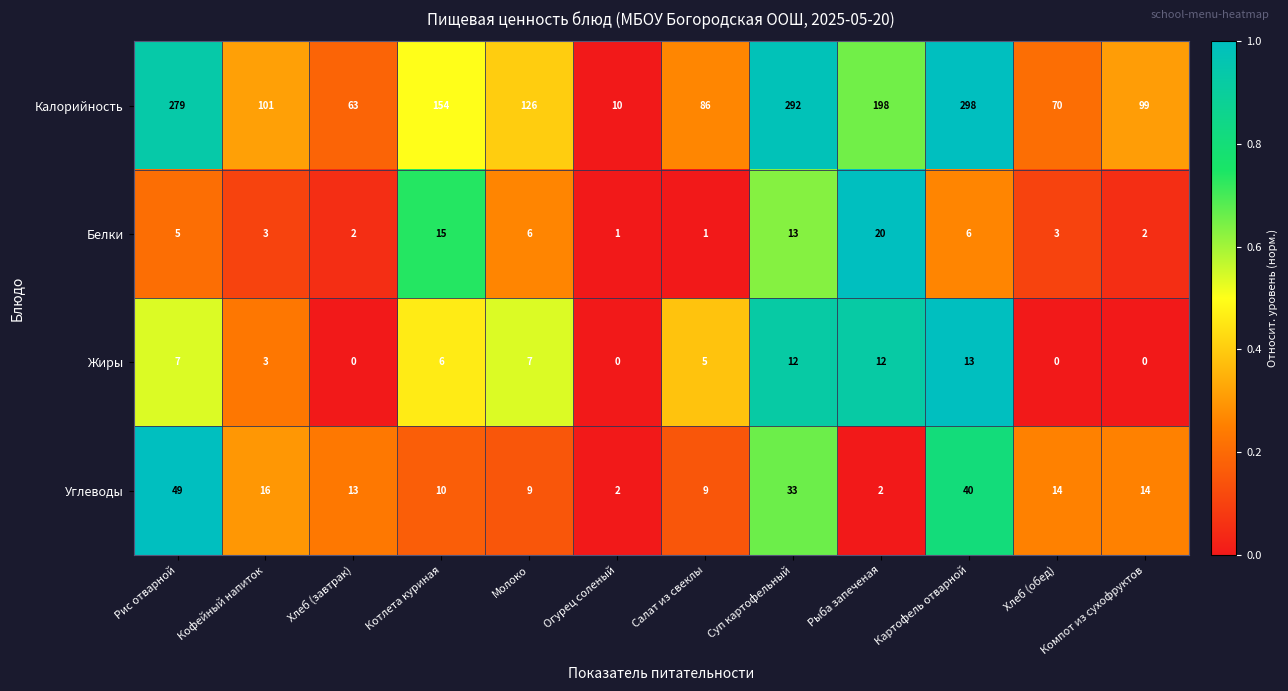

At which category is the sum across all series the highest?

Картофель отварной